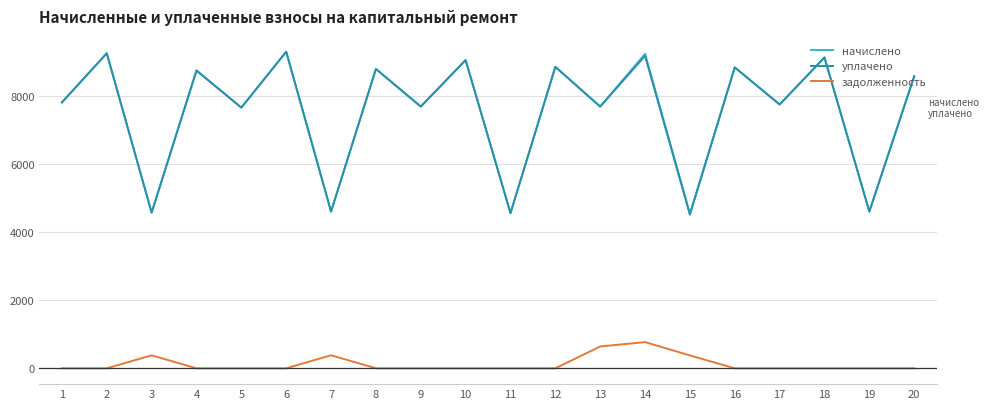

Does the chart display data point markers on the line(s)?

No